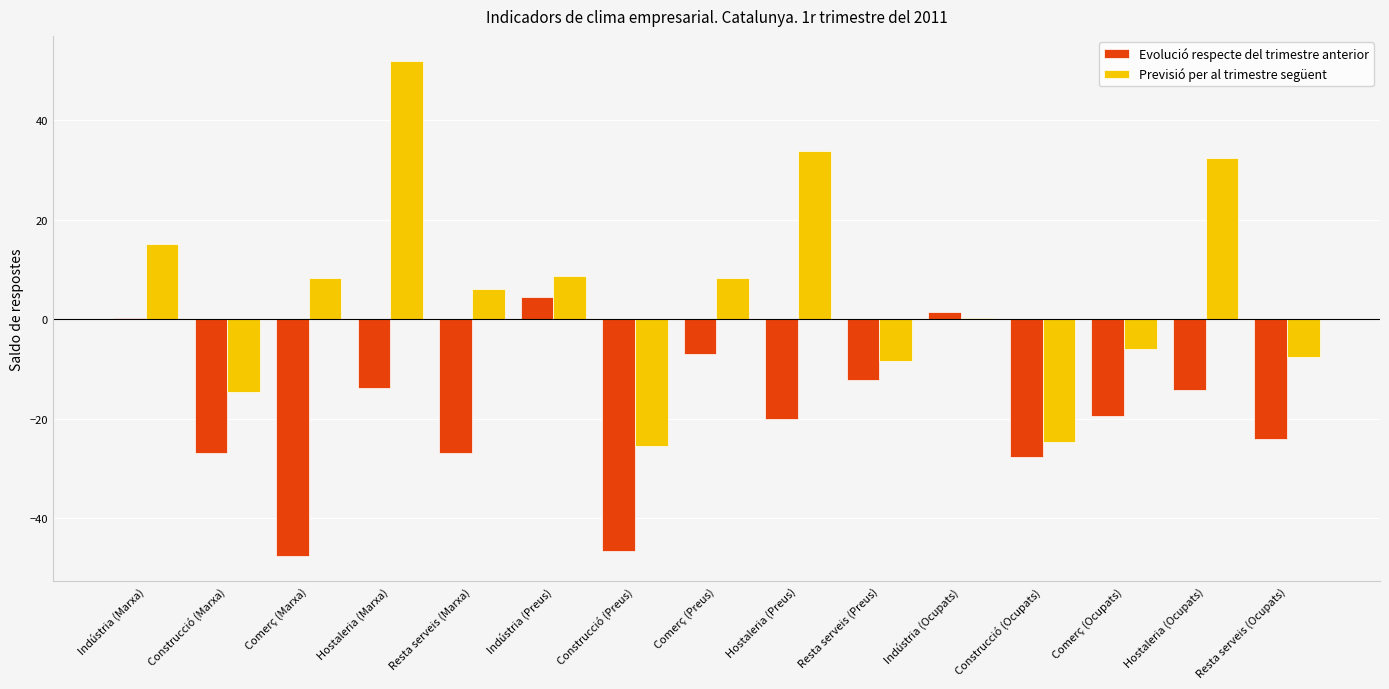

What is the difference between the Previsió per al trimestre següent values at Construcció (Ocupats) and Comerç (Marxa)?

32.9